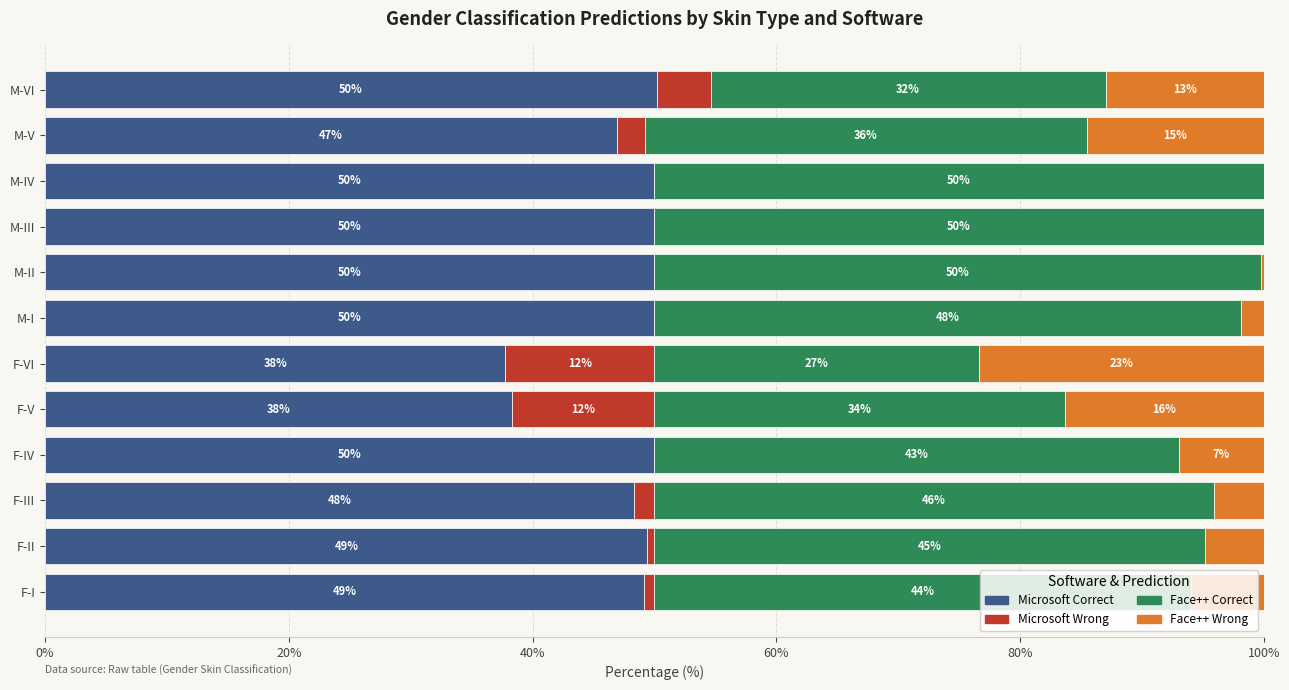

The value of Microsoft Correct at F-IV is 50.0. True or false?

True